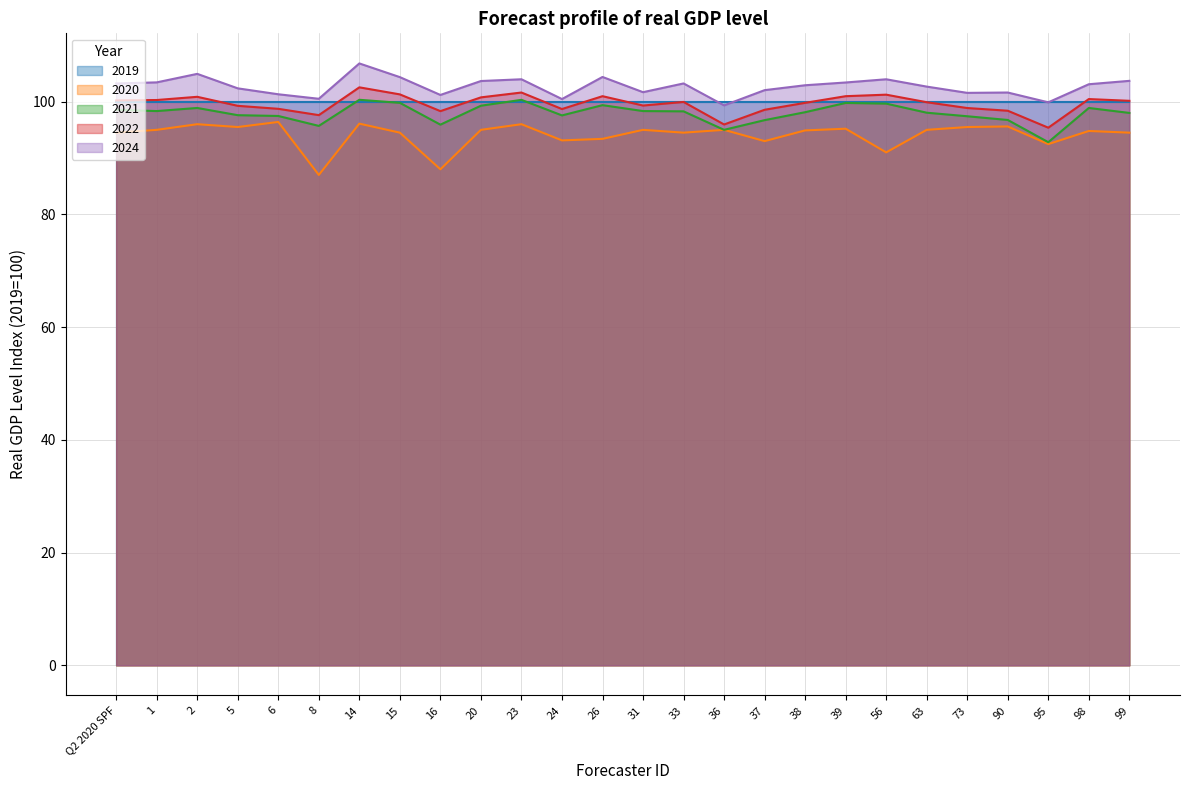

Which series has the largest total across all categories?

2024